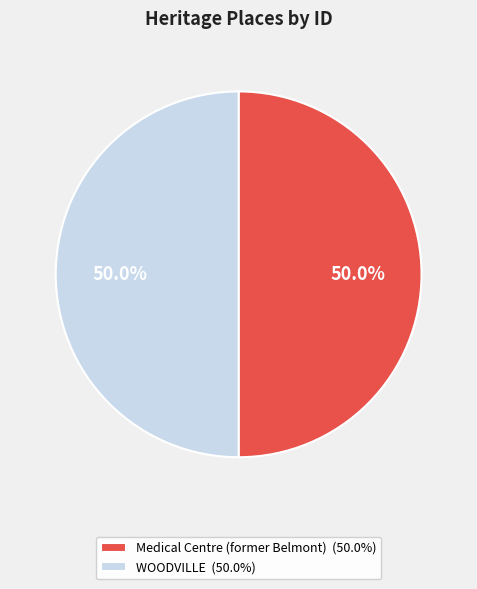

What percentage do WOODVILLE and Medical Centre (former Belmont) together represent?

100.0%